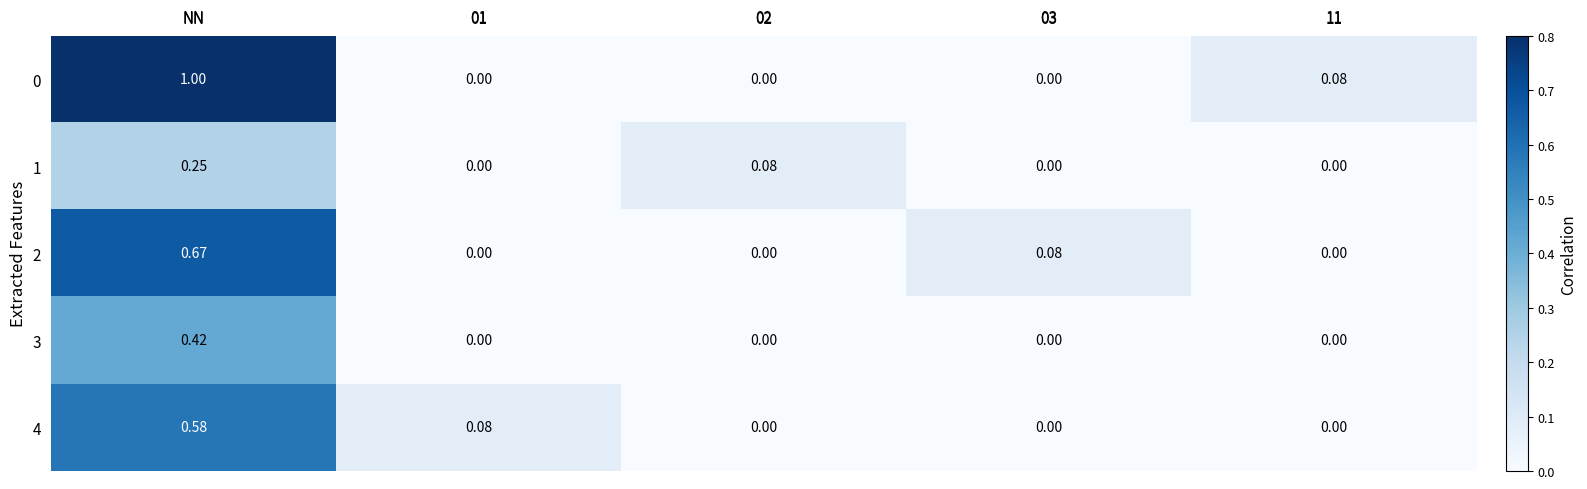

Which category has the highest value across all series?

NN